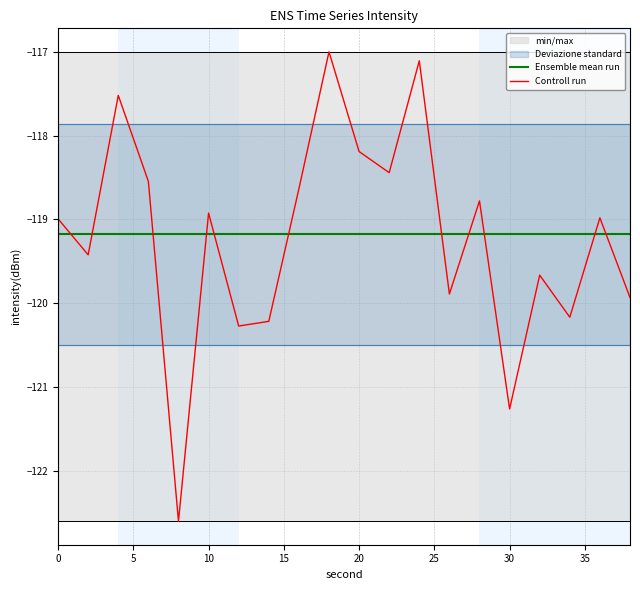

Which series has the largest range (max minus min)?

Controll run